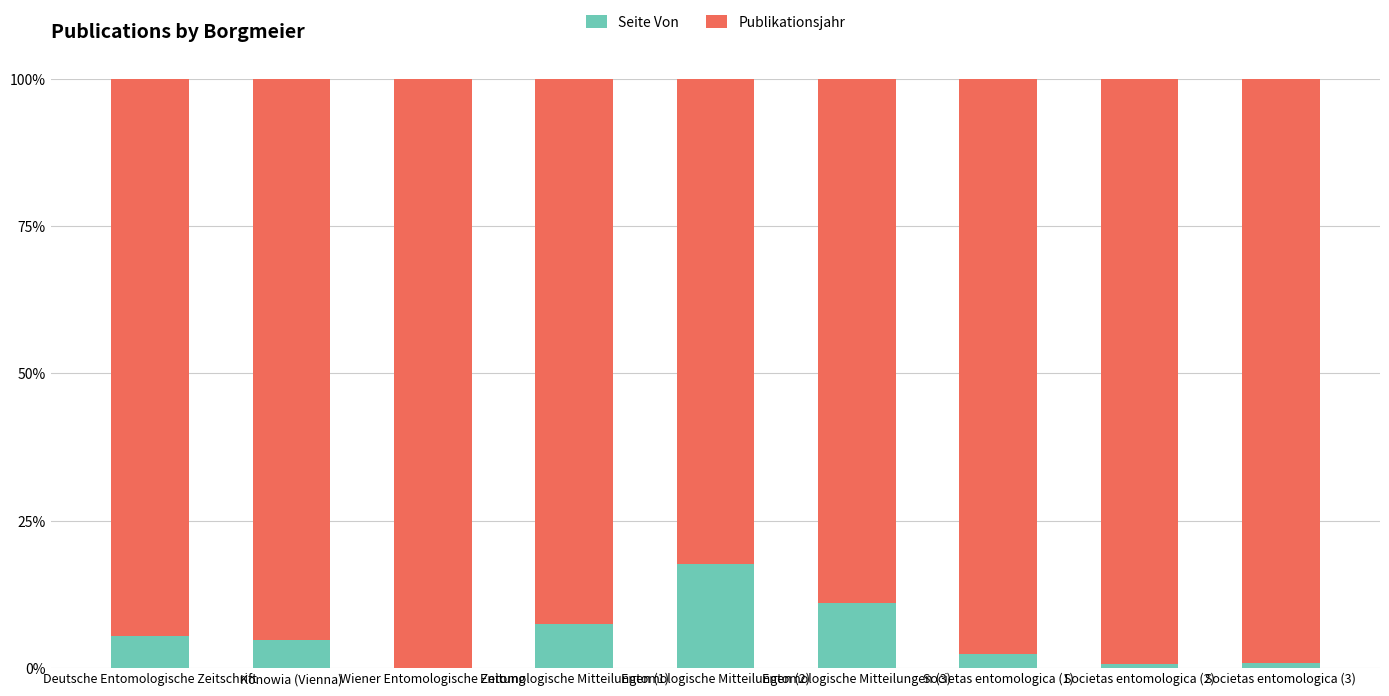

What is the maximum value for Seite Von?

17.6